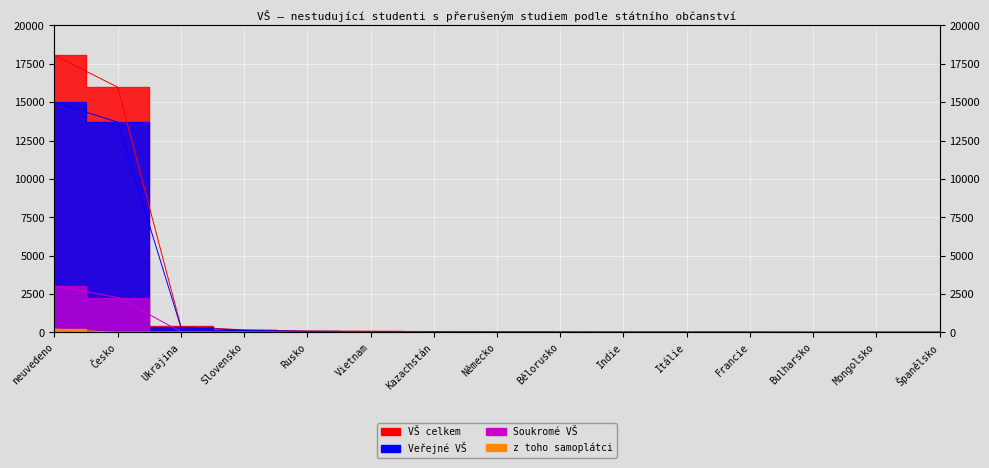

What is the label of the 6th point from the right?

Indie